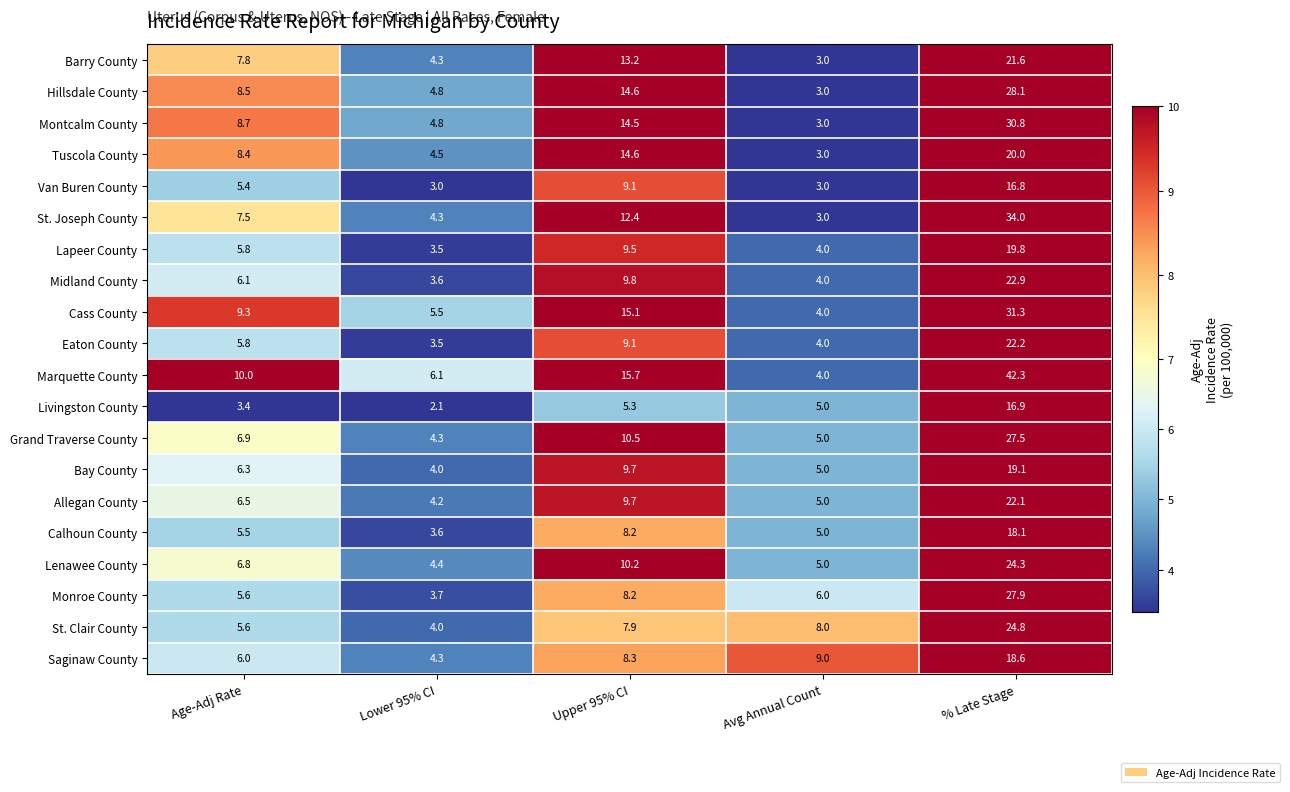

Rank the series by their maximum value, from highest to lowest.

Marquette County, St. Joseph County, Cass County, Montcalm County, Hillsdale County, Monroe County, Grand Traverse County, St. Clair County, Lenawee County, Midland County, Eaton County, Allegan County, Barry County, Tuscola County, Lapeer County, Bay County, Saginaw County, Calhoun County, Livingston County, Van Buren County